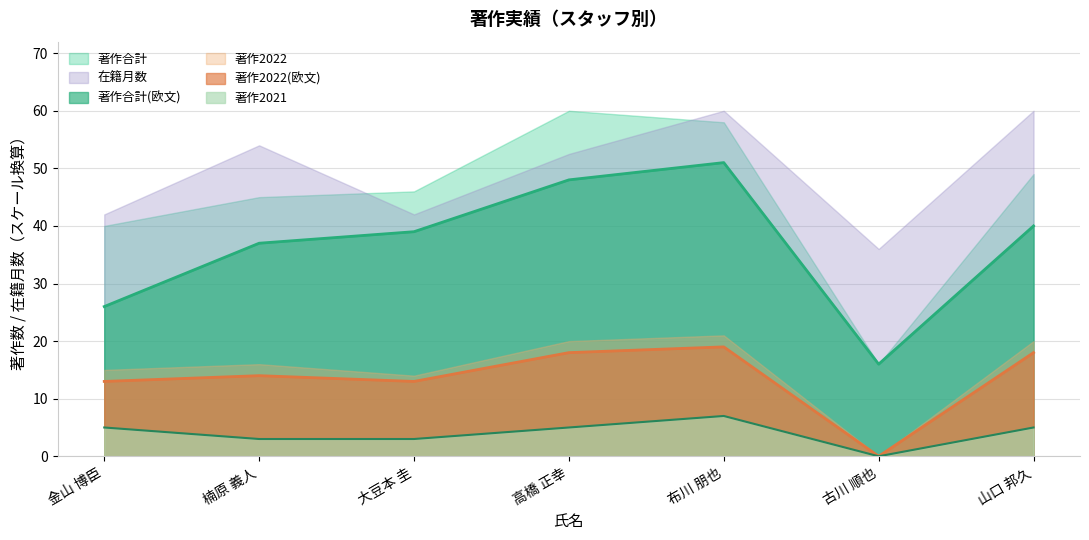

What is the label of the 1st point from the right?

山口 邦久